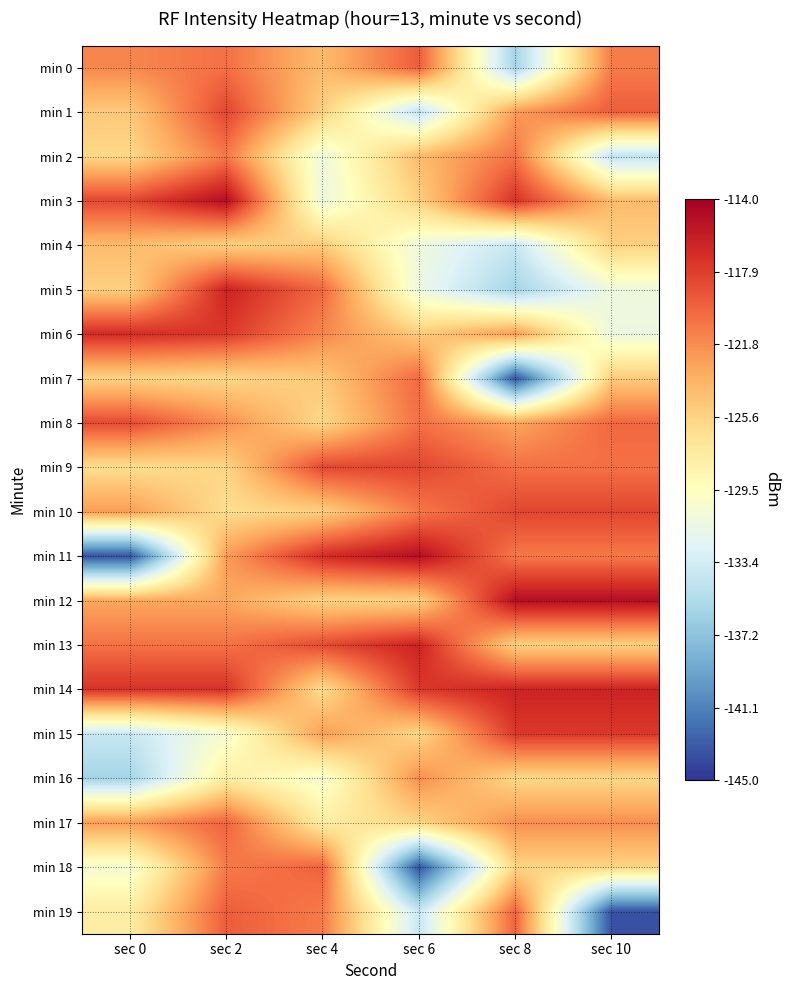

Which series has the widest spread of values?

min 11